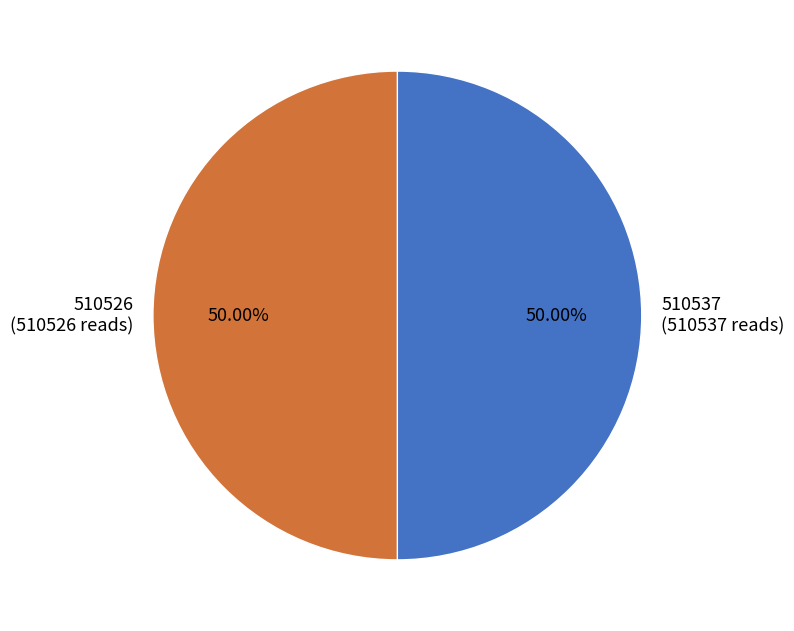

Combined, do 510537 (510537 reads) and 510526 (510526 reads) account for over 50%?

Yes